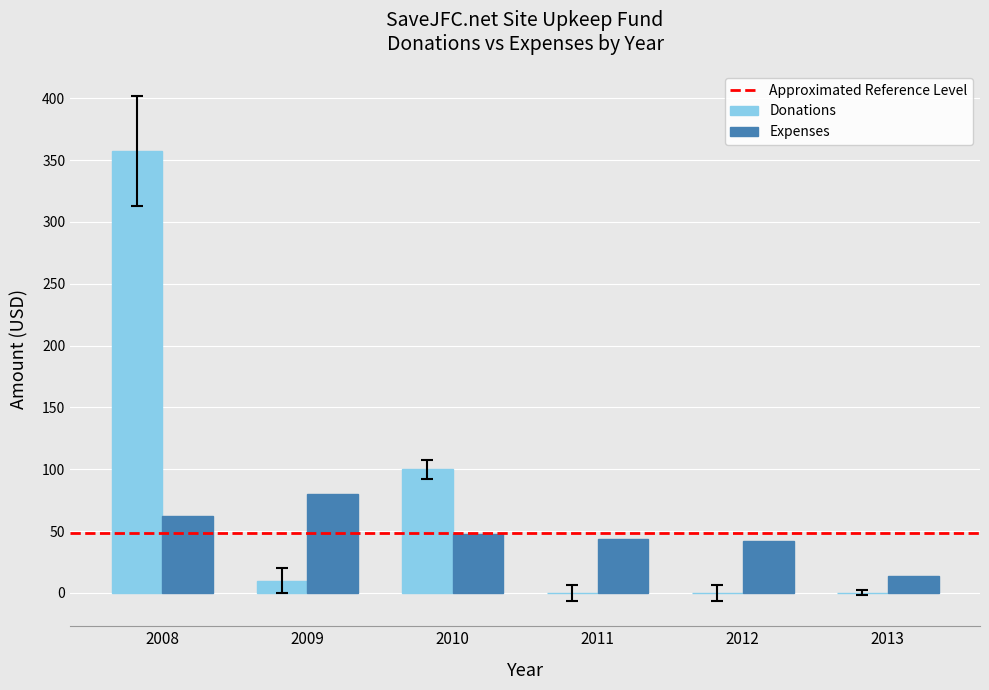

Which series changed the most between 2008 and 2012?

Donations